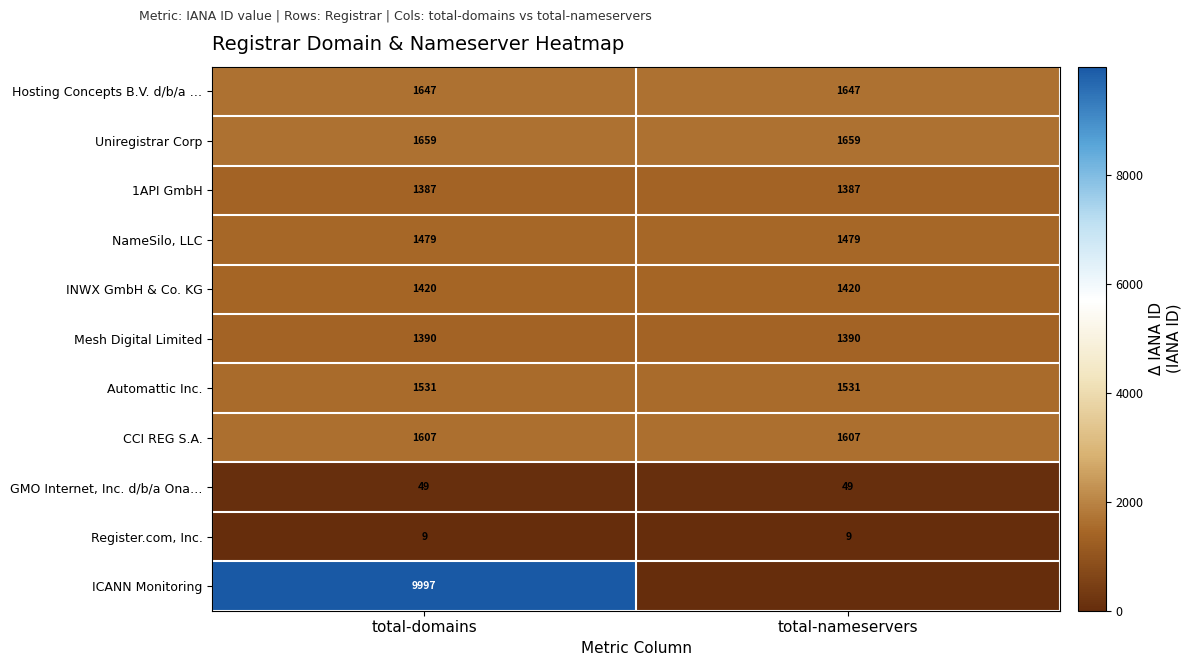

Is the value of INWX GmbH & Co. KG at total-nameservers greater than the value of CCI REG S.A. at total-nameservers?

No